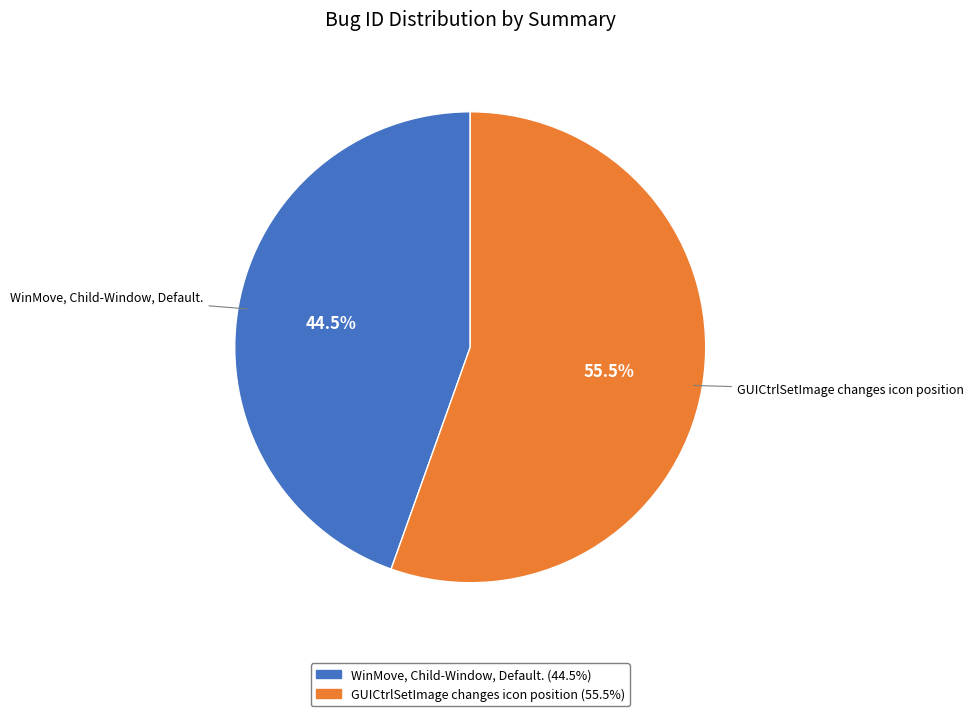

Which category has the biggest portion of the pie?

GUICtrlSetImage changes icon position